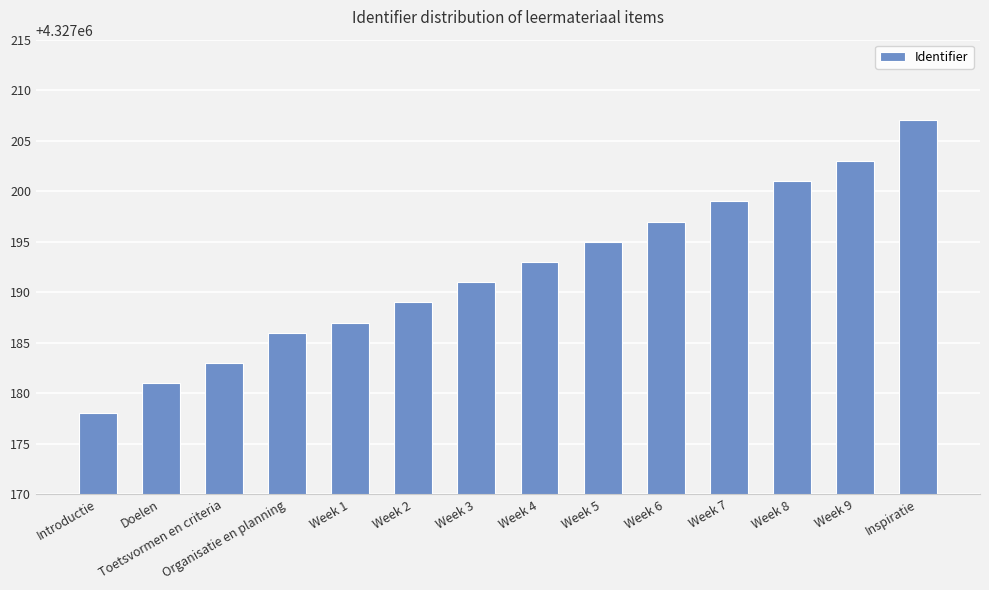

List the labels in order of value, largest first.

Inspiratie, Week 9, Week 8, Week 7, Week 6, Week 5, Week 4, Week 3, Week 2, Week 1, Organisatie en planning, Toetsvormen en criteria, Doelen, Introductie